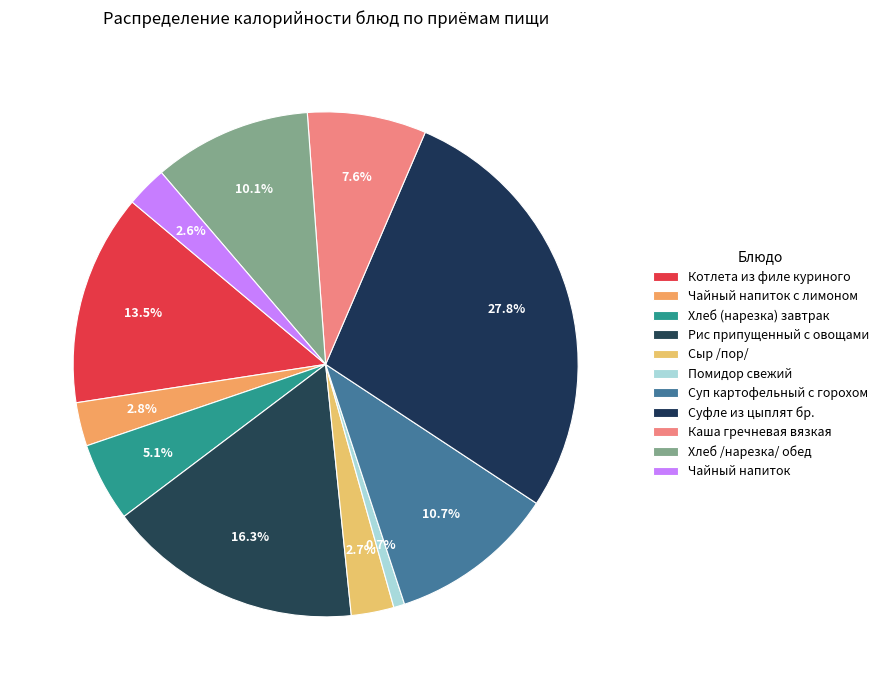

Count the number of slices in the pie.

11